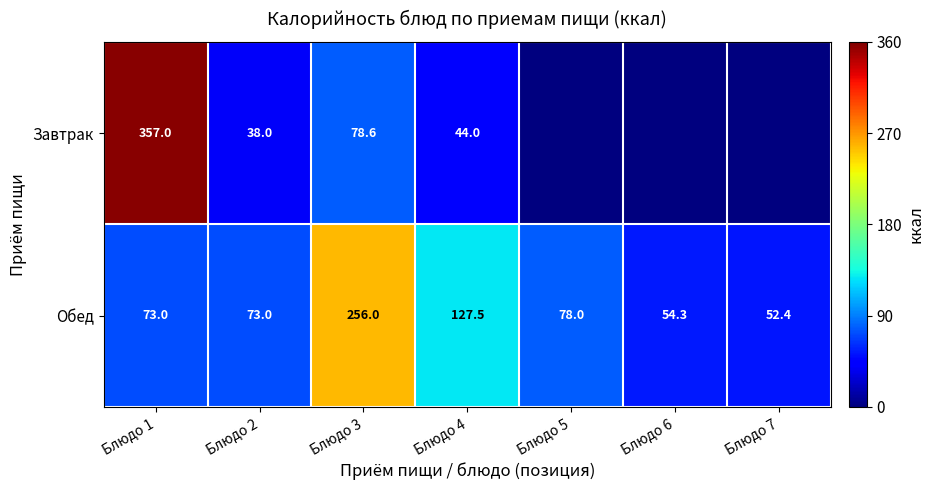

Is it true that Обед equals 50.9 at Блюдо 4?

False